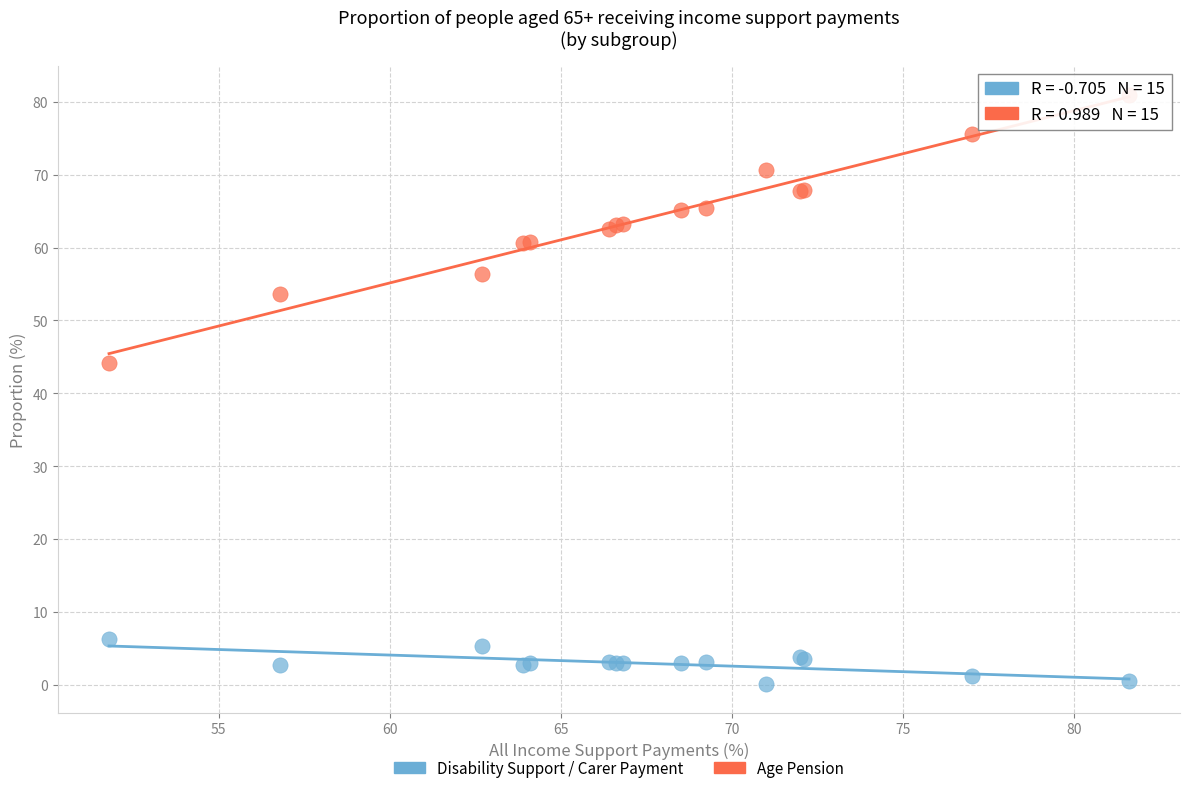

Which series has the widest spread of Y values?

Age Pension